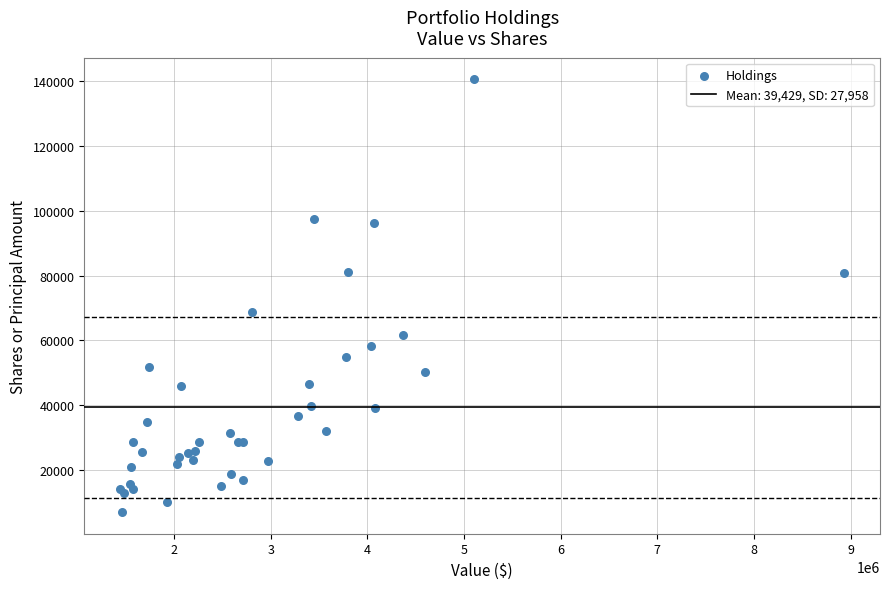

What Y value in the scatter plot is closest to 73820?

68897